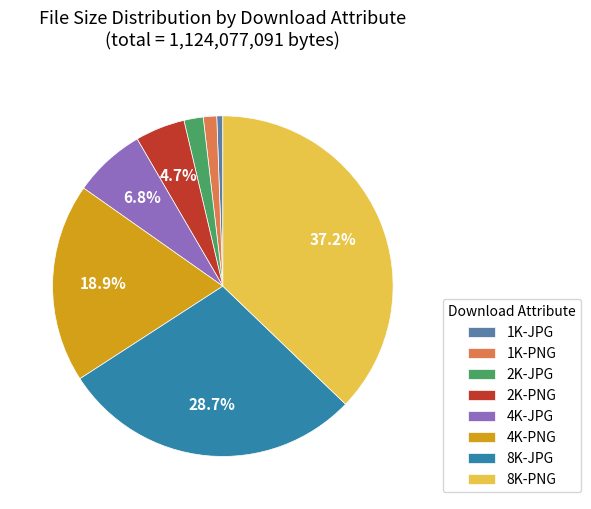

How much of the chart is everything except 2K-PNG?

95.3%